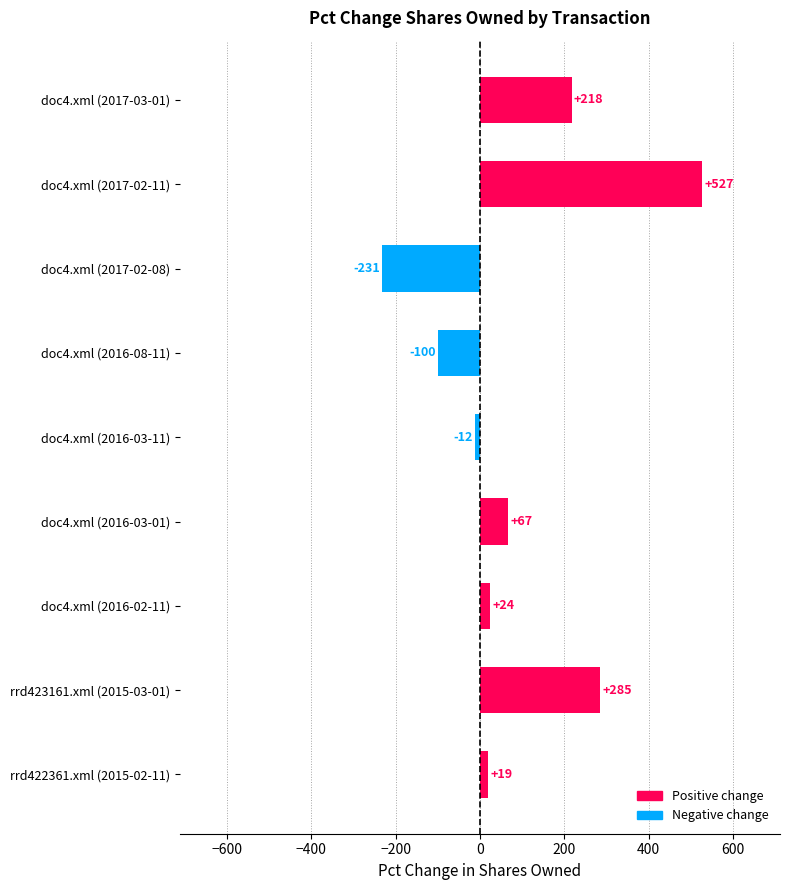

At which label is the value closest to 148?

doc4.xml (2017-03-01)